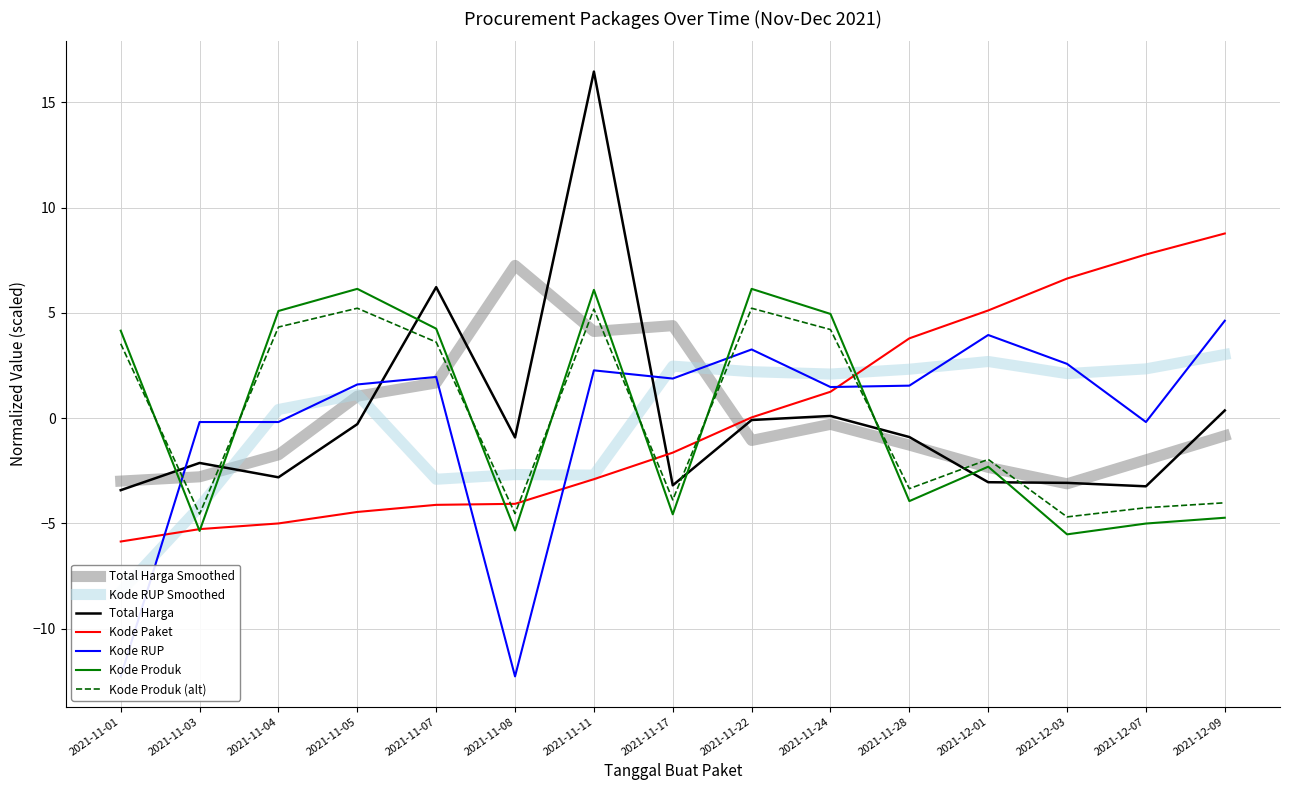

How many lines are shown in the chart?

4